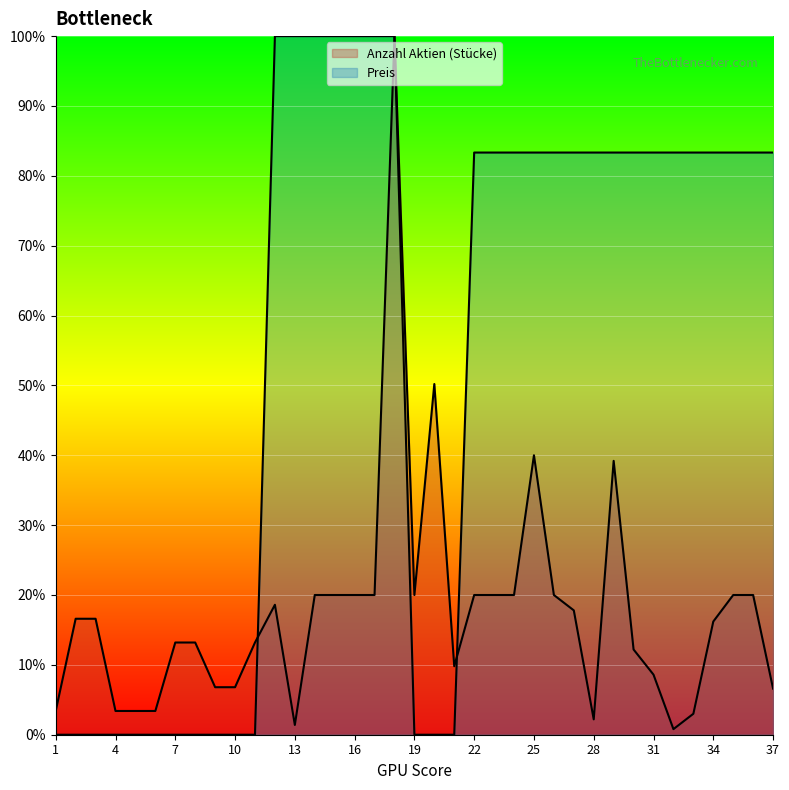

Rank the series by their average value, from lowest to highest.

Anzahl Aktien (Stücke), Preis